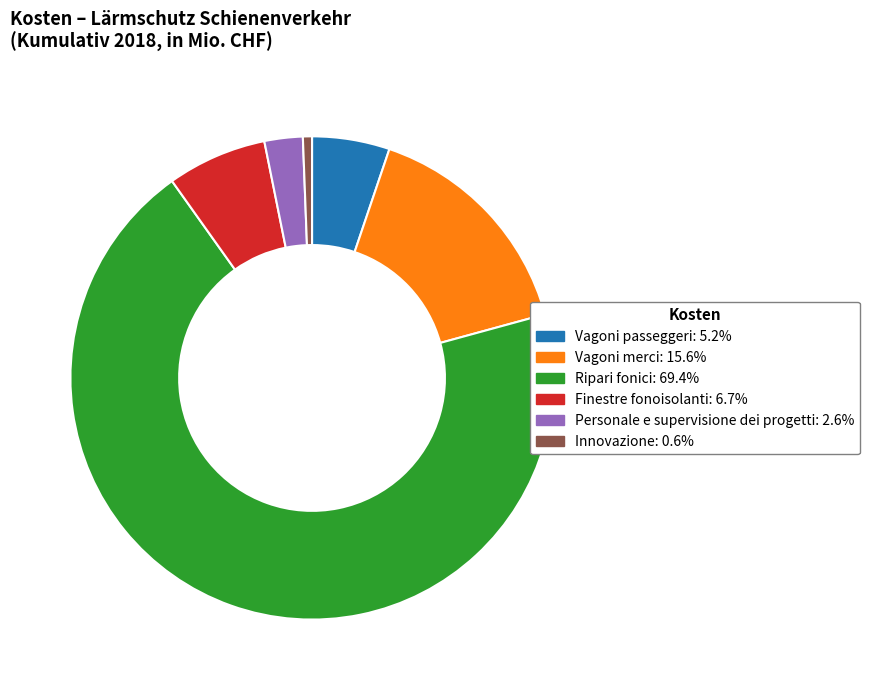

Is Finestre fonoisolanti: 6.7% the majority of the pie?

No